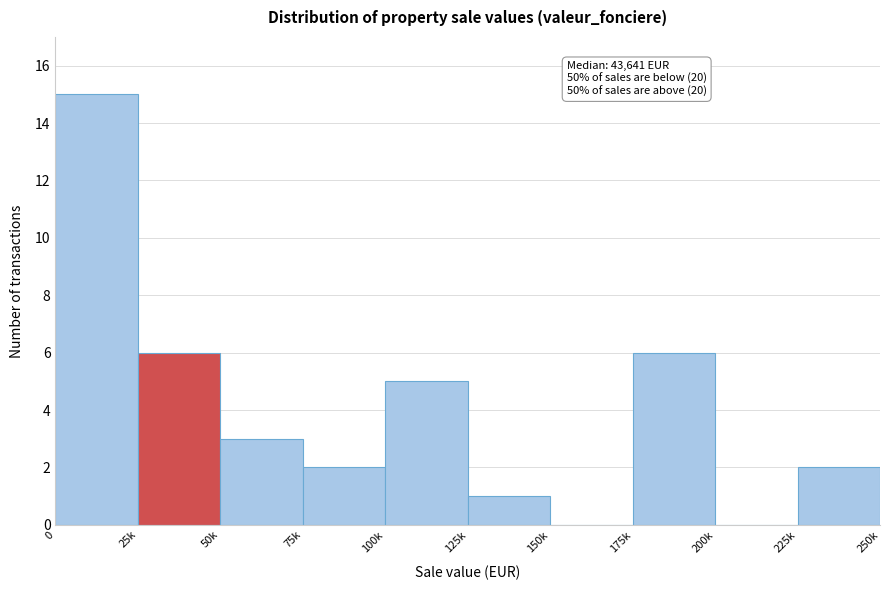

Reading left to right, list all the values displayed in this chart.

0=15	25k=6	50k=3	75k=2	100k=5	125k=1	150k=0	175k=6	200k=0	225k=2